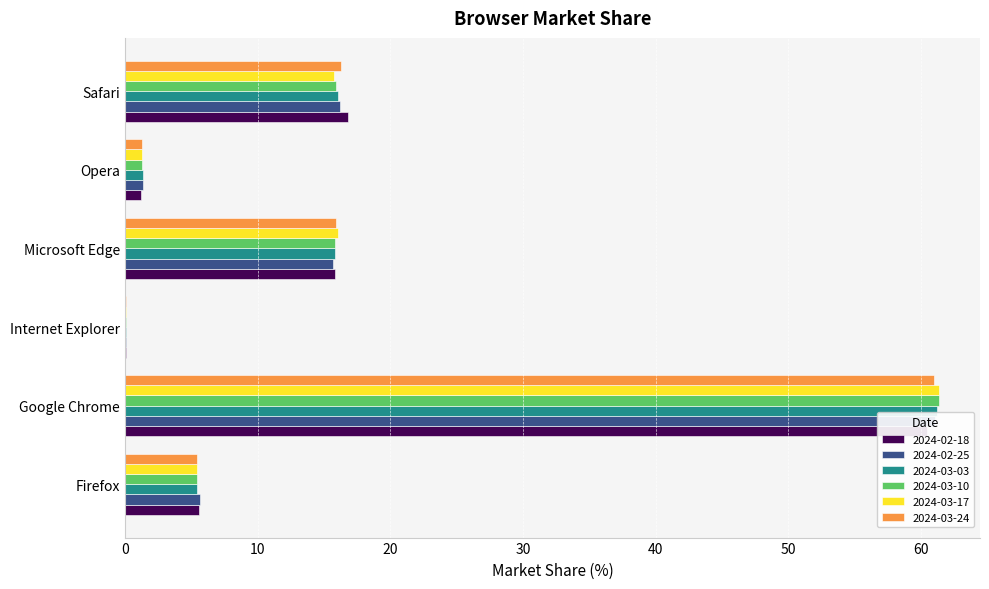

Reading left to right, what are all the values shown in this chart?

2024-02-18: Firefox=5.6	Google Chrome=60.5	Internet Explorer=0.1	Microsoft Edge=15.8	Opera=1.2	Safari=16.8
2024-02-25: Firefox=5.6	Google Chrome=61.1	Internet Explorer=0.1	Microsoft Edge=15.7	Opera=1.4	Safari=16.2
2024-03-03: Firefox=5.5	Google Chrome=61.2	Internet Explorer=0.1	Microsoft Edge=15.8	Opera=1.3	Safari=16.1
2024-03-10: Firefox=5.5	Google Chrome=61.4	Internet Explorer=0.1	Microsoft Edge=15.9	Opera=1.3	Safari=15.9
2024-03-17: Firefox=5.4	Google Chrome=61.4	Internet Explorer=0.1	Microsoft Edge=16.1	Opera=1.3	Safari=15.8
2024-03-24: Firefox=5.4	Google Chrome=61.0	Internet Explorer=0.1	Microsoft Edge=15.9	Opera=1.3	Safari=16.3